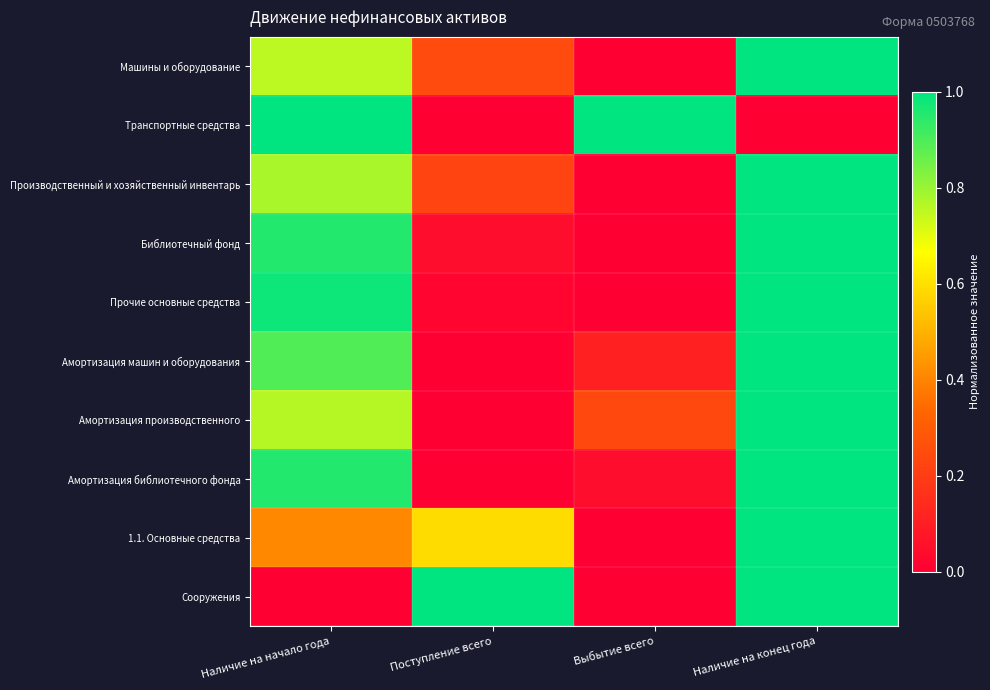

List the series in order of their peak value, lowest first.

Машины и оборудование, Транспортные средства, Производственный и хозяйственный инвентарь, Библиотечный фонд, Прочие основные средства, Амортизация машин и оборудования, Амортизация производственного, Амортизация библиотечного фонда, 1.1. Основные средства, Сооружения